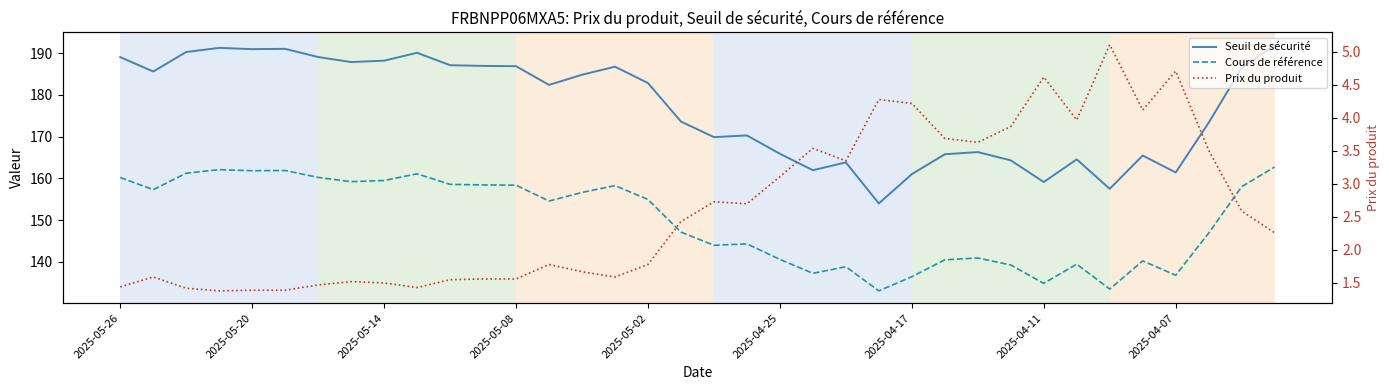

Reading left to right, what are all the values shown in this chart?

Seuil de sécurité: 189.1	185.6	190.3	191.3	191.0	191.0	189.1	187.9	188.2	190.1	187.1	187.0	186.9	182.4	184.8	186.8	182.9	173.6	169.9	170.3	165.9	162.0	163.8	154.0	161.0	165.8	166.3	164.3	159.1	164.6	157.5	165.5	161.4	173.3	186.5	192.0
Cours de référence: 160.2	157.3	161.3	162.1	161.8	161.9	160.2	159.2	159.5	161.1	158.6	158.4	158.4	154.6	156.6	158.3	155.0	147.1	144.0	144.3	140.6	137.3	138.8	133.1	136.5	140.5	140.9	139.3	134.9	139.5	133.5	140.2	136.8	146.9	158.0	162.7
Prix du produit: 1.4	1.6	1.4	1.4	1.4	1.4	1.5	1.5	1.5	1.4	1.6	1.6	1.6	1.8	1.7	1.6	1.8	2.4	2.7	2.7	3.1	3.5	3.4	4.3	4.2	3.7	3.6	3.9	4.6	4.0	5.1	4.1	4.7	3.5	2.6	2.3